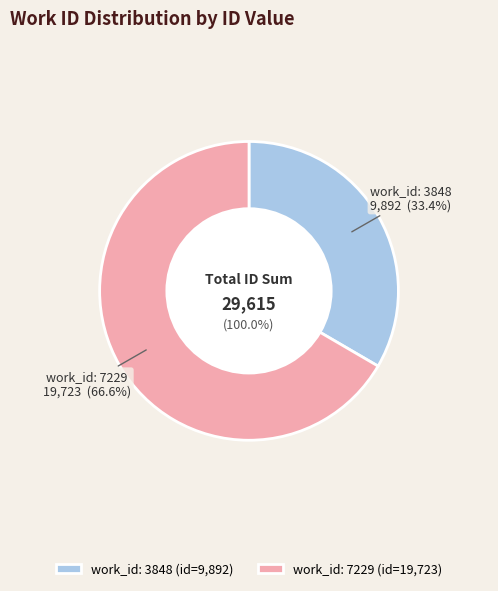

The 7229 slice represents 59% of the pie. True or false?

False